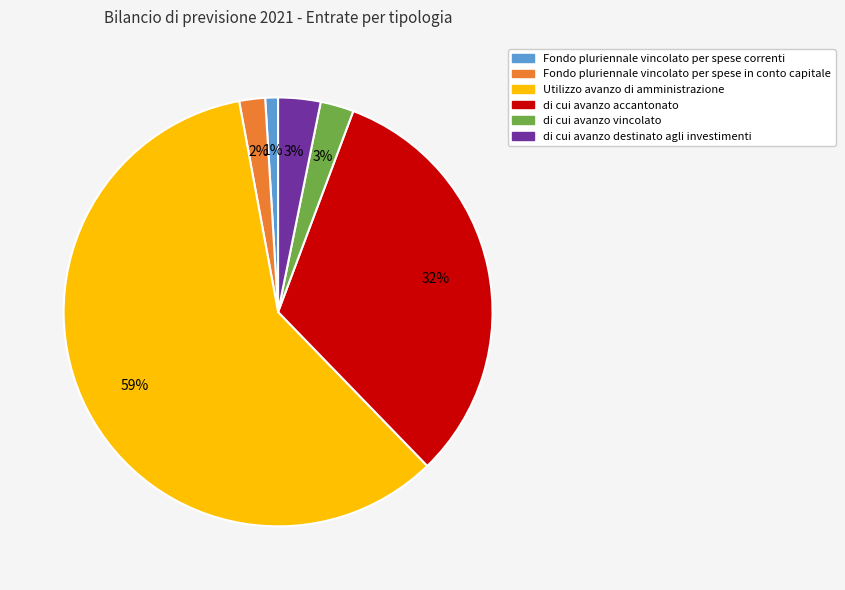

To the nearest percent, what portion does Fondo pluriennale vincolato per spese in conto capitale represent?

2%